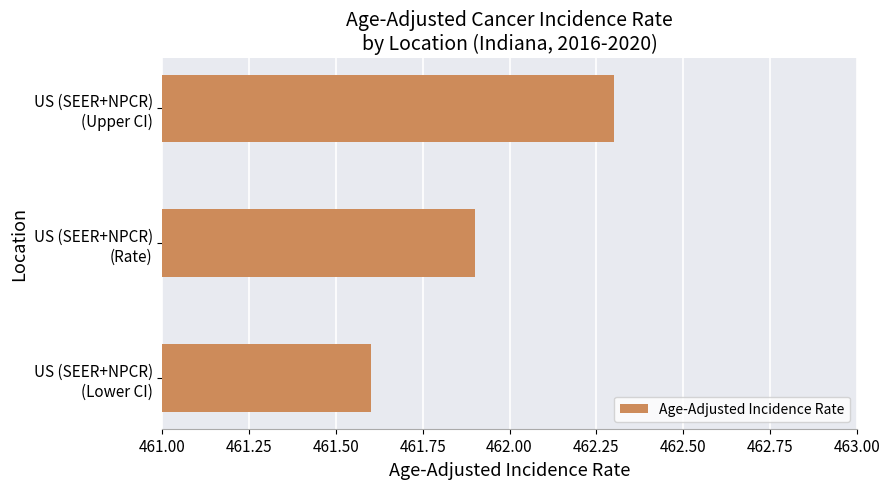

What is the sum of all values?

1385.8